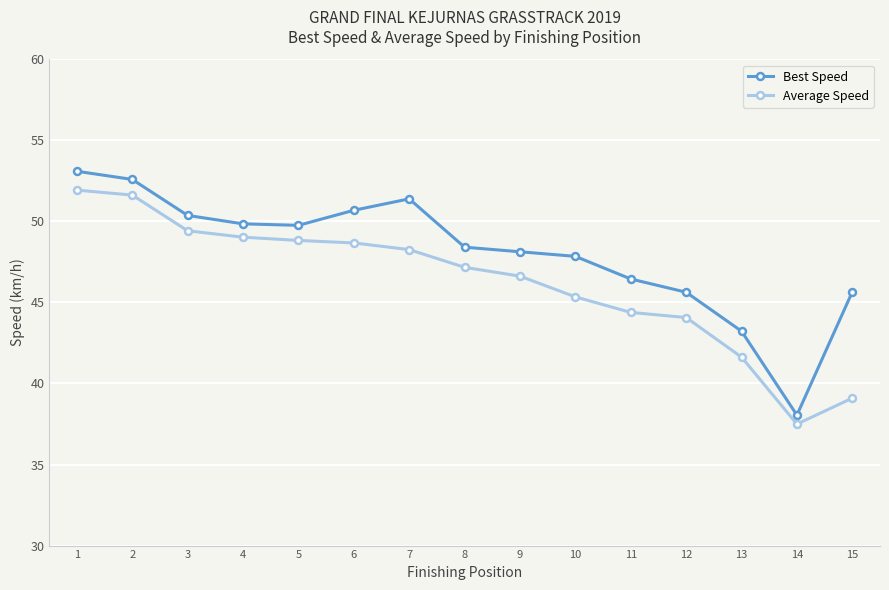

Which series has the widest spread of values?

Best Speed